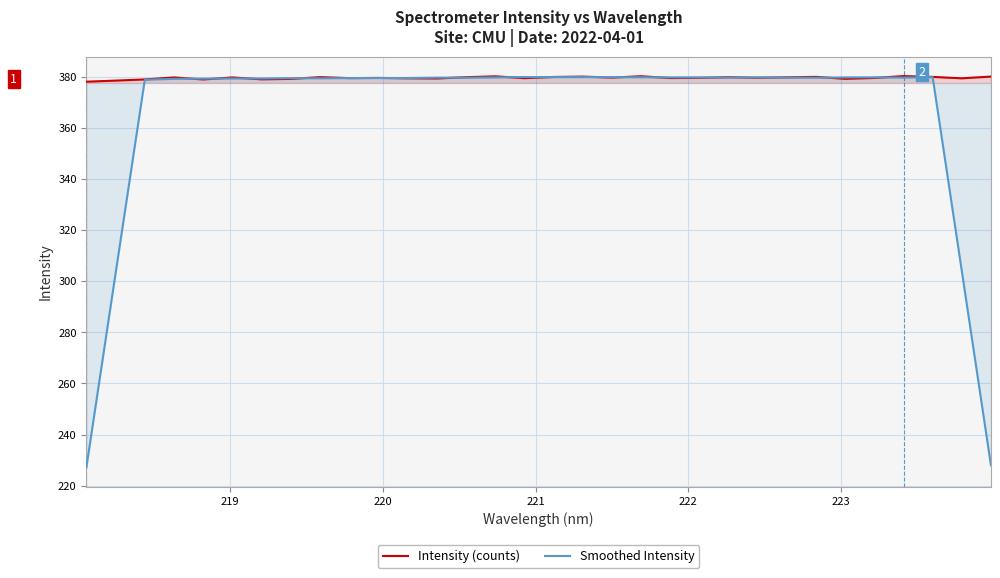

How many times do Smoothed Intensity and Intensity (counts) cross each other?

18